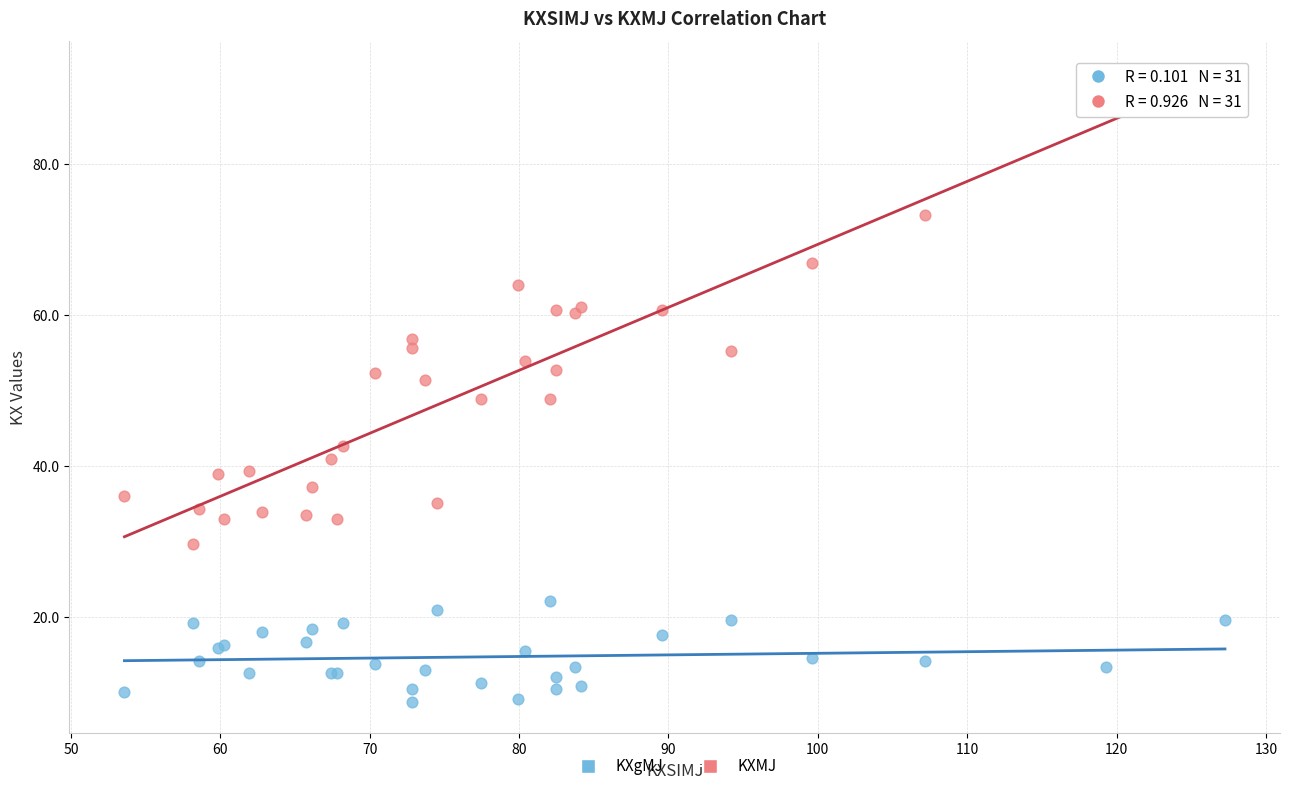

Which series contains the lowest Y value?

KXgMJ